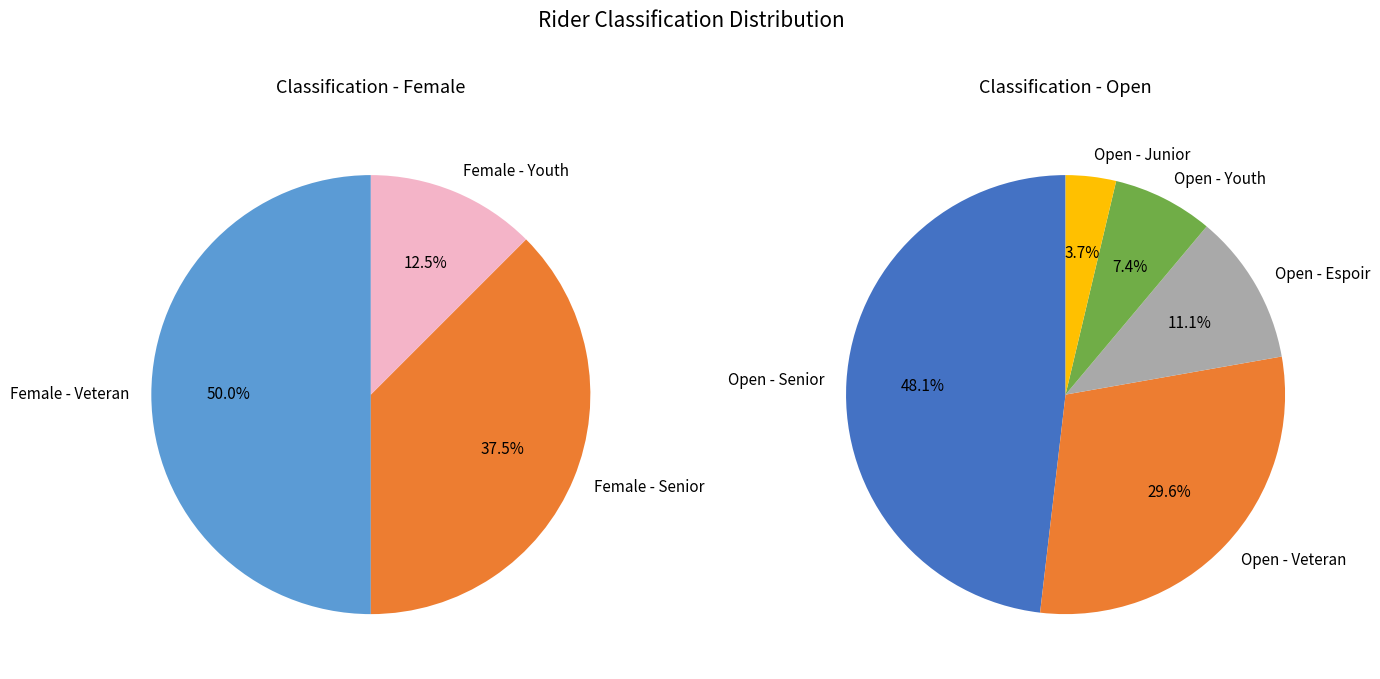

To the nearest percent, what percentage of the pie is Female?

23%